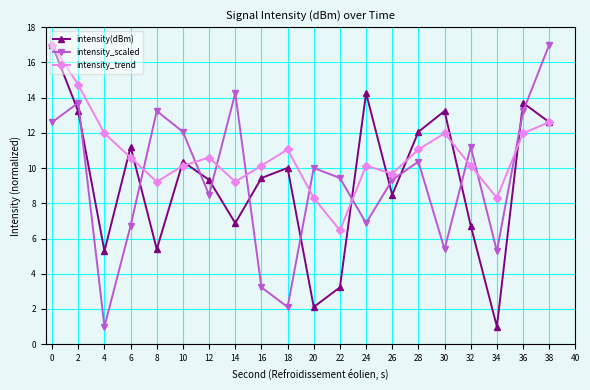

Is it true that intensity_trend equals 16.9 at 36?

False